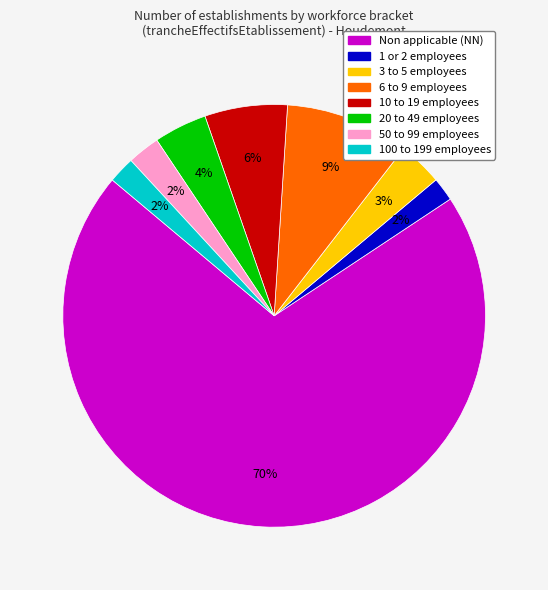

Does any single category account for the majority?

Yes